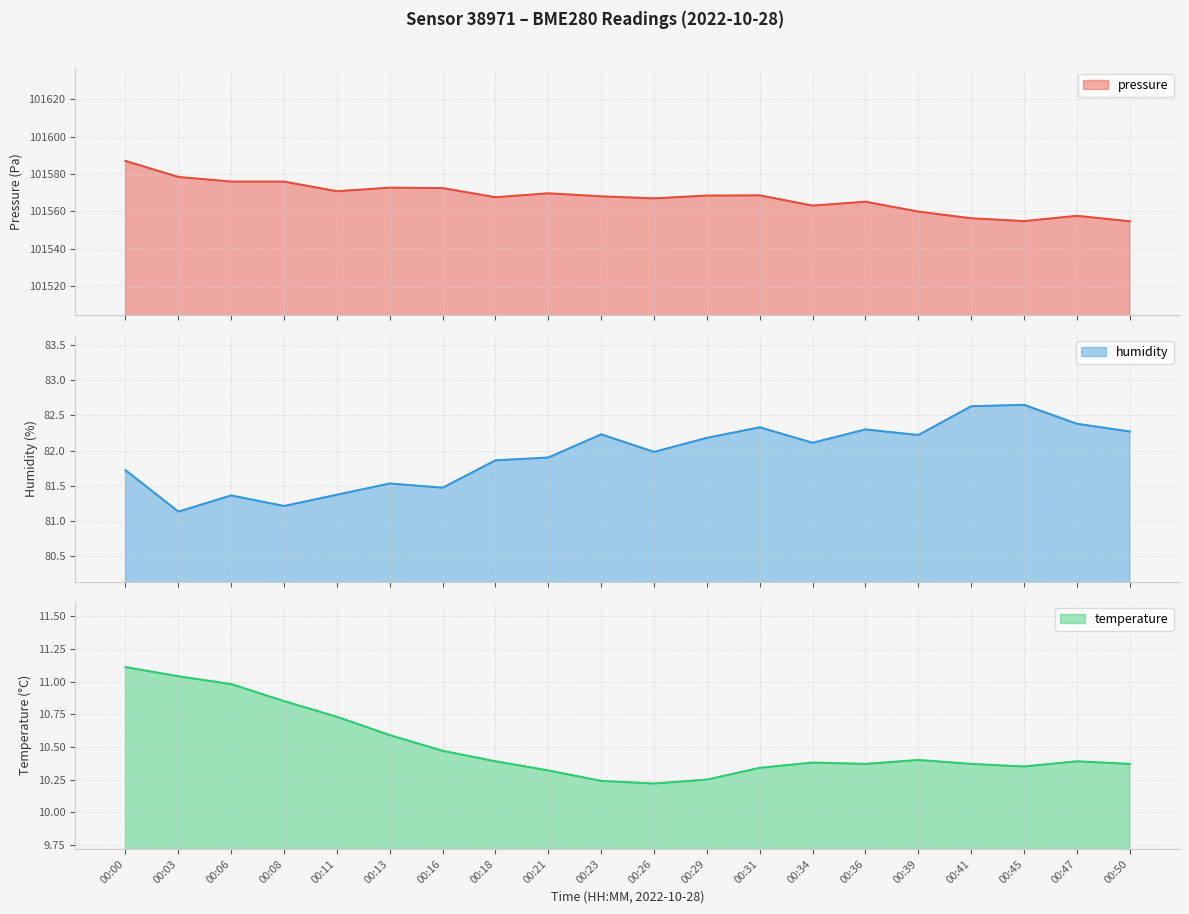

What is the difference between the maximum and second lowest values in the humidity series?

1.4